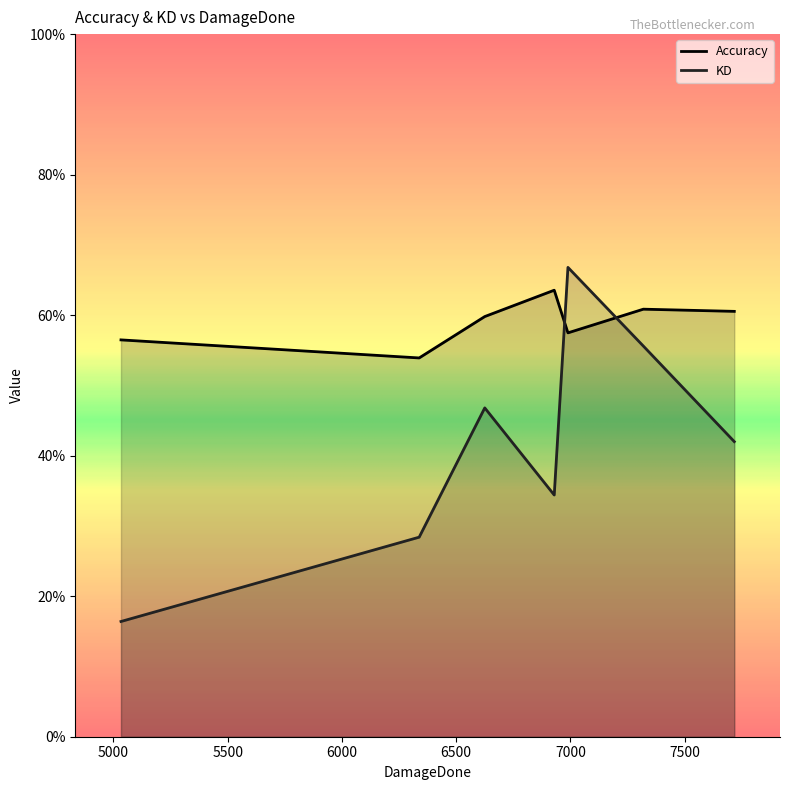

True or false: Accuracy and KD cross at least once.

True